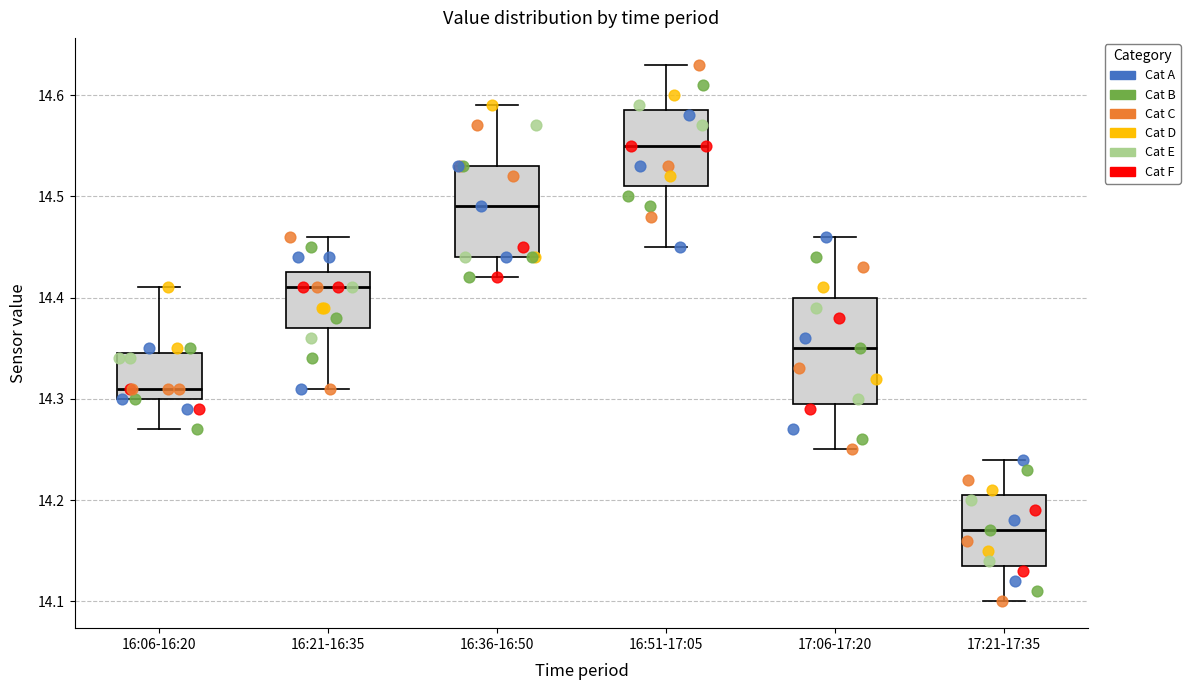

Which box is the tallest, from its lower edge to its upper edge?

17:06-17:20